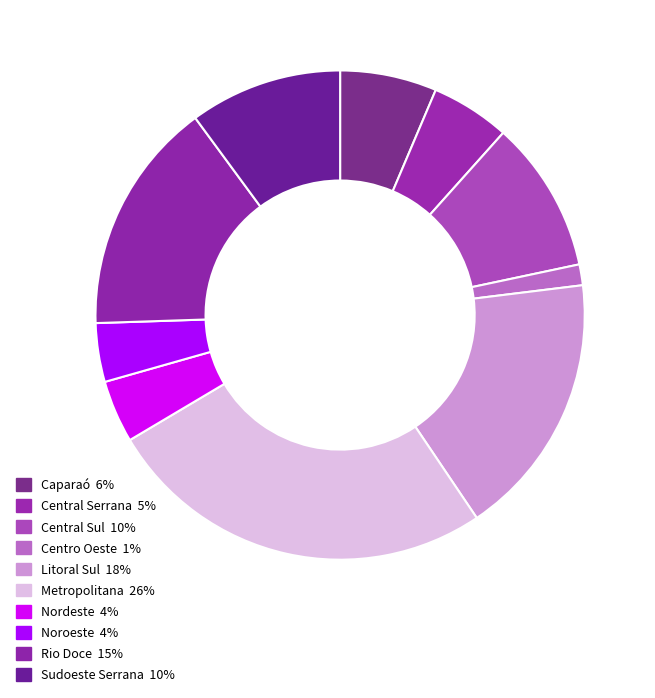

How many segments does this pie chart have?

10